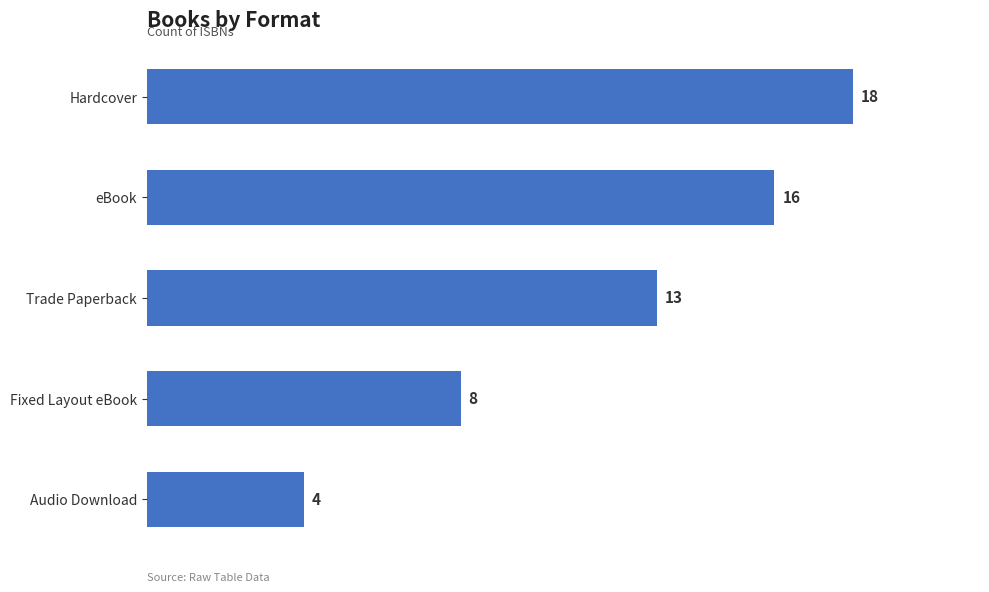

Reading top to bottom, extract all data points from this chart.

18	16	13	8	4